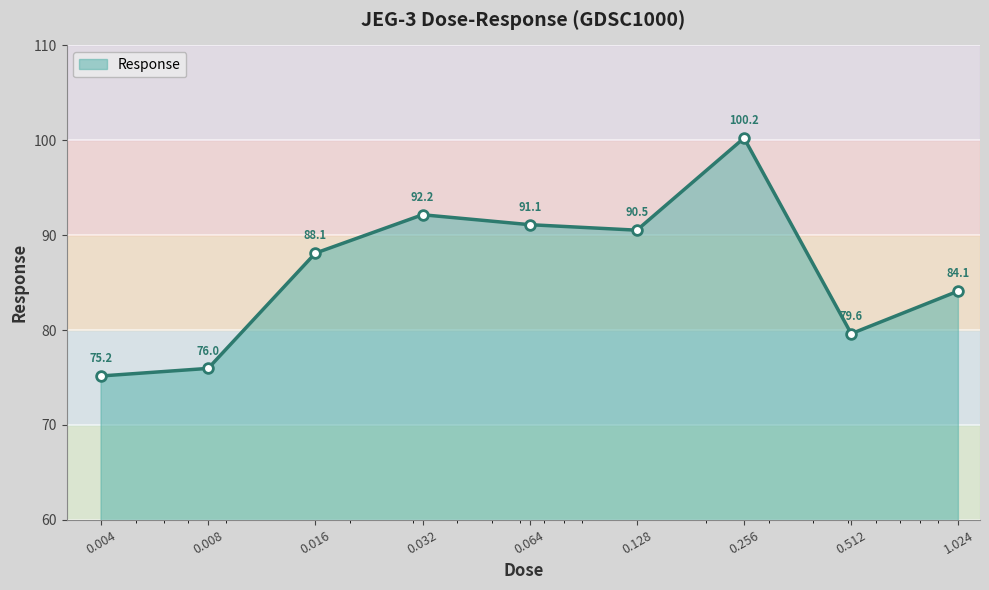

What is the smallest value displayed?

75.2